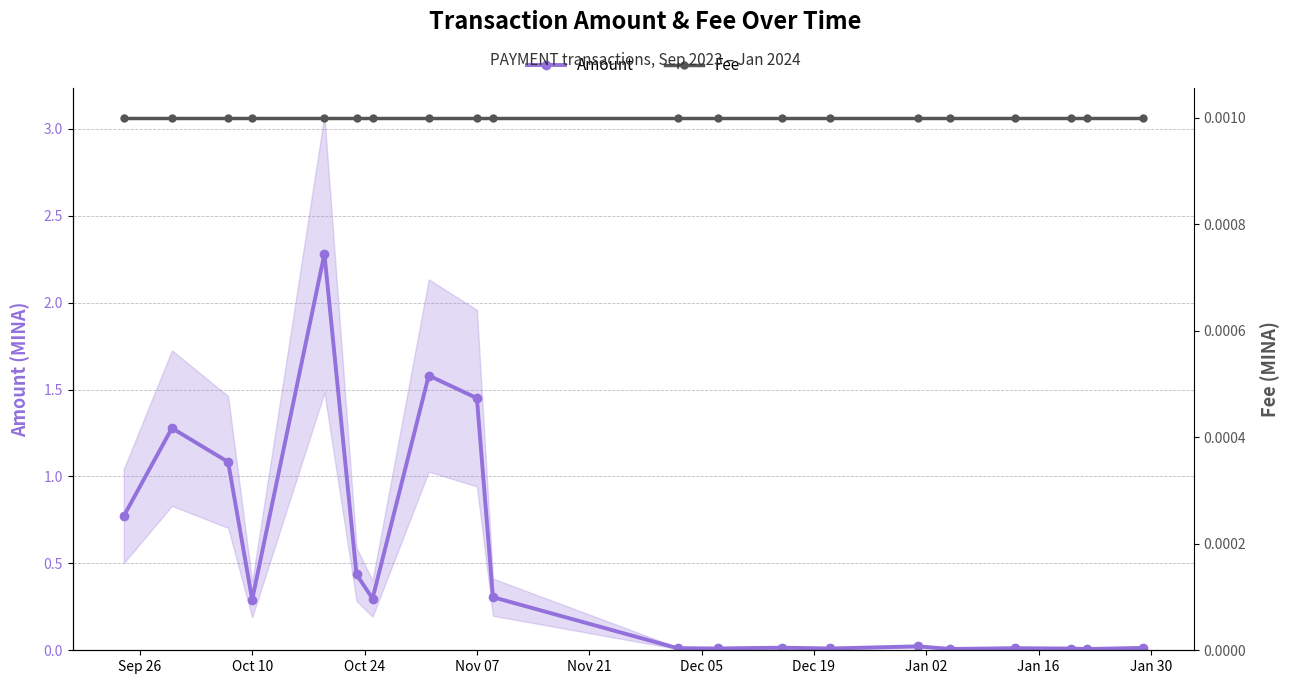

Rank the series by their maximum value, from highest to lowest.

Amount, Fee